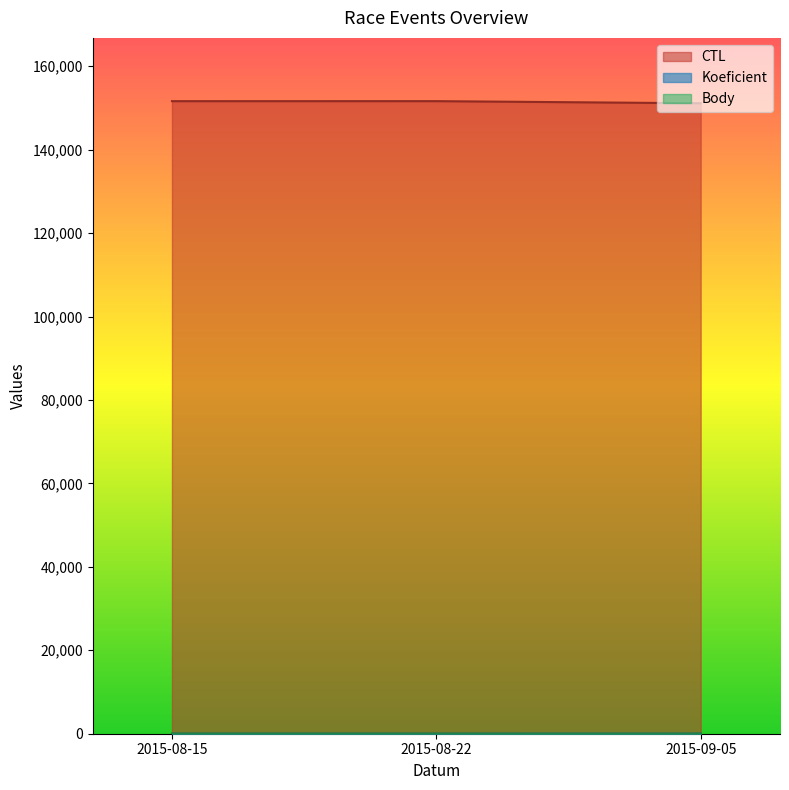

How many lines are shown in the chart?

3